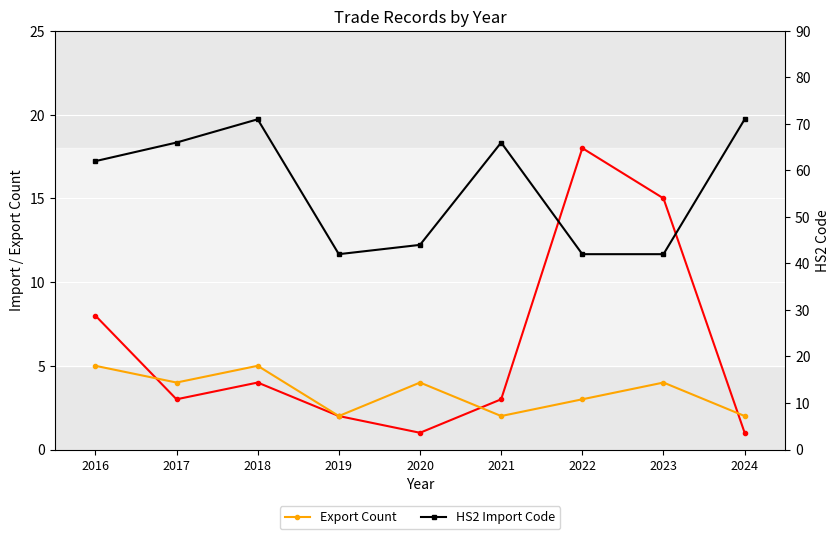

Where is the first local maximum for Export Count?

2018